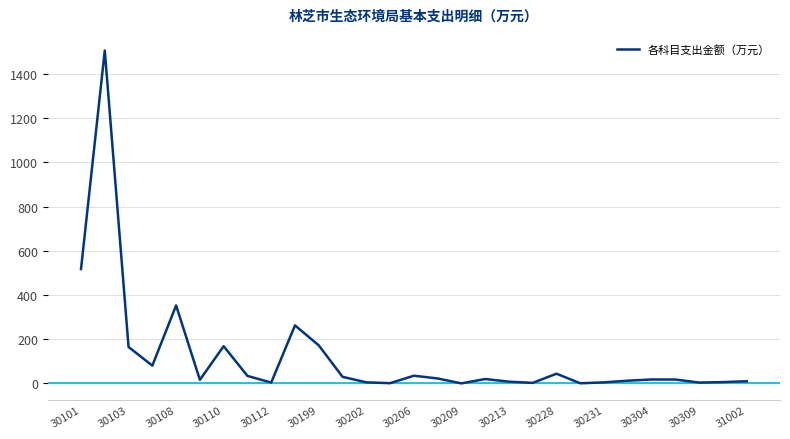

What is the greatest value displayed?

1505.7